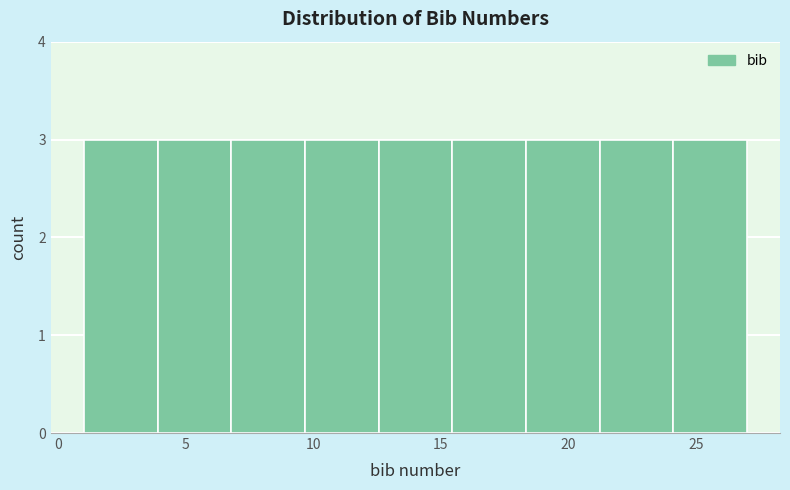

Reading left to right, transcribe this chart: for each bar, give the range it covers on the x-axis and its height. Neither the bar edges nor the heights are printed on the chart, so give them approximately, as read against the axes.

1.0 to 4.0: 3
4.0 to 7.0: 3
7.0 to 9.5: 3
9.5 to 12.5: 3
12.5 to 15.5: 3
15.5 to 18.5: 3
18.5 to 21.0: 3
21.0 to 24.0: 3
24.0 to 27.0: 3